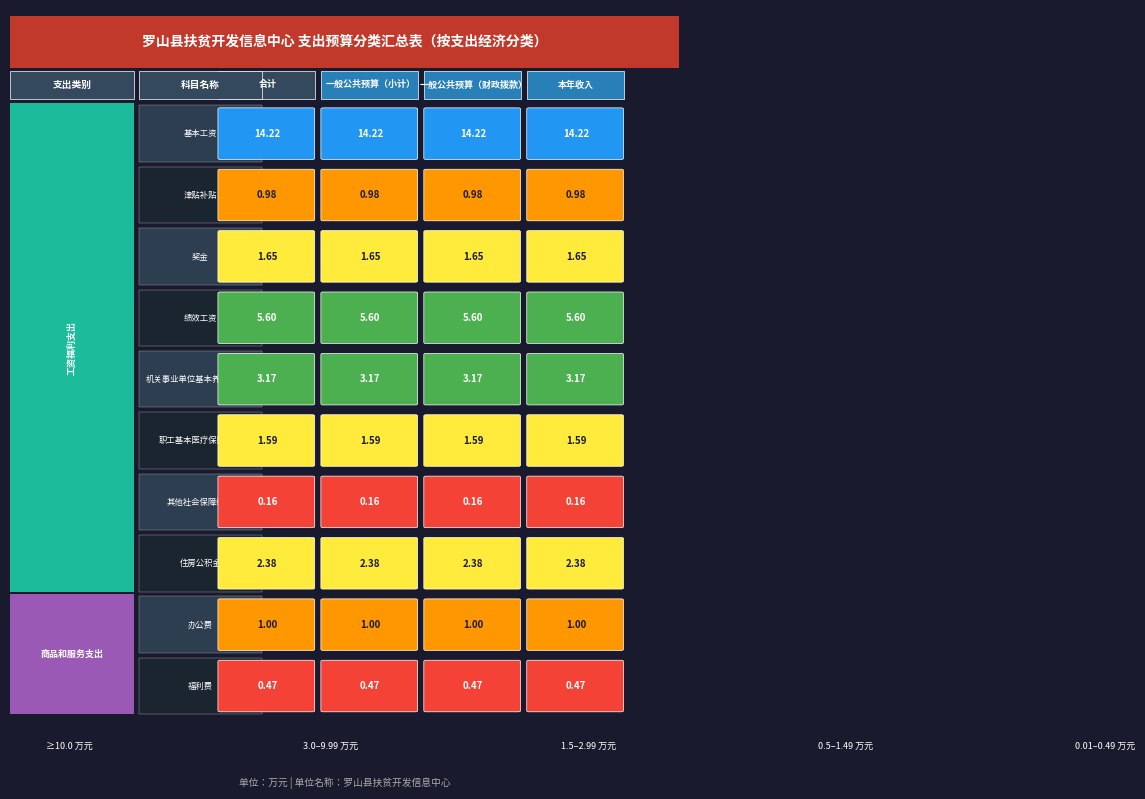

What is the sum of the 办公费 values at 1 and 0?

2.0